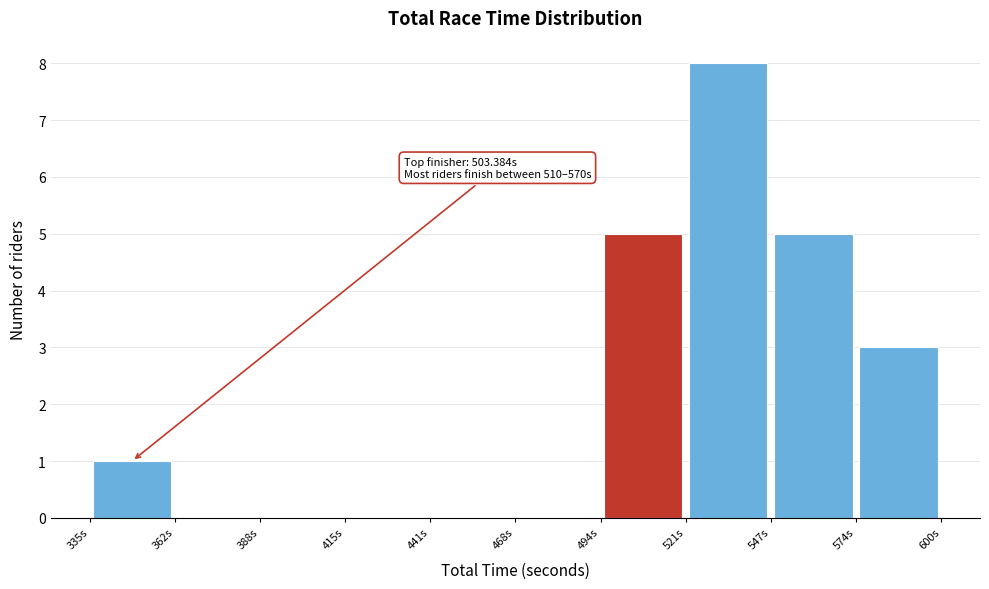

Over which range of the x-axis is the bar tallest?

520 to 550